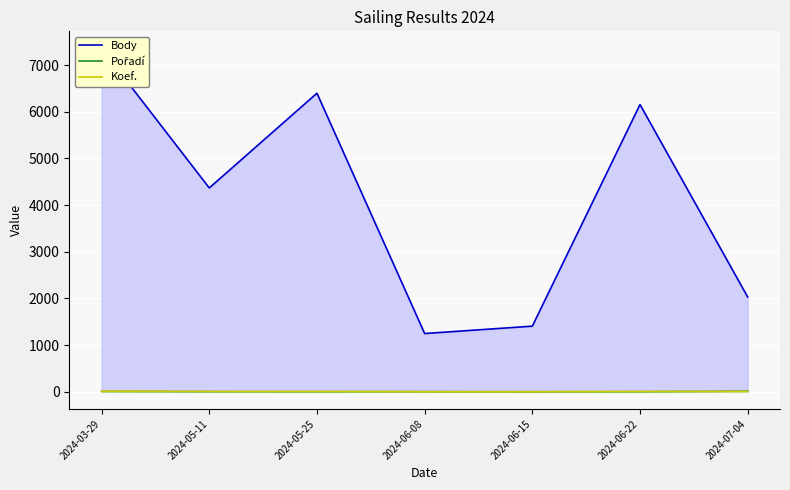

How many lines are shown in the chart?

3